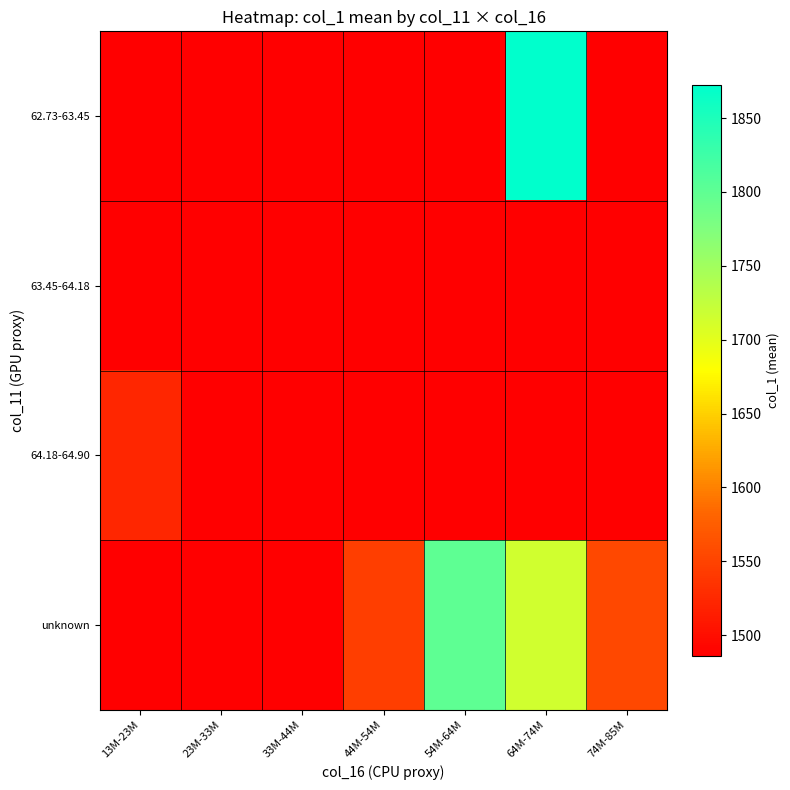

Between 64M-74M and 54M-64M, which is larger?

64M-74M